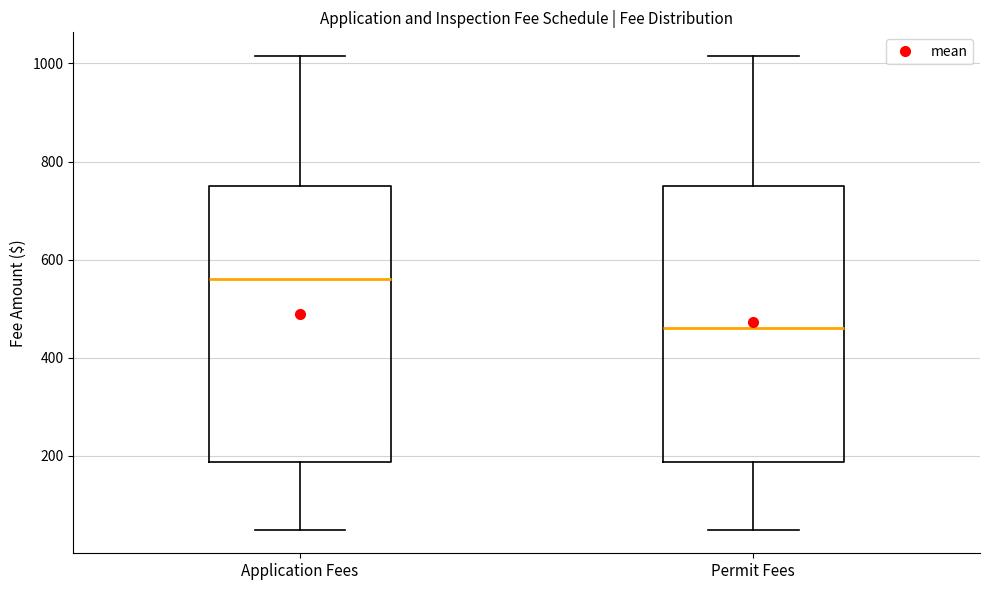

Reading left to right, read every box against the y-axis: the position of its median line, the range the box covers, and the ends of its whiskers. The values are not printed on the chart, so give them approximately, as read against the axis.

Application Fees: median 560, box 180 to 760, whiskers 60 to 1020
Permit Fees: median 460, box 180 to 760, whiskers 60 to 1020